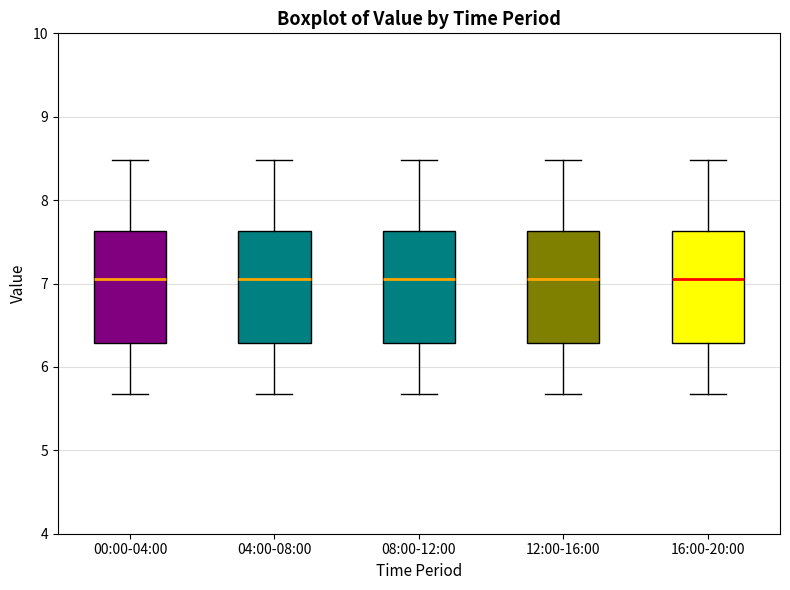

Where does the upper whisker of the box for 12:00-16:00 end on the y-axis? The values are not printed on the chart, so give them approximately, as read against the axis.

8.5